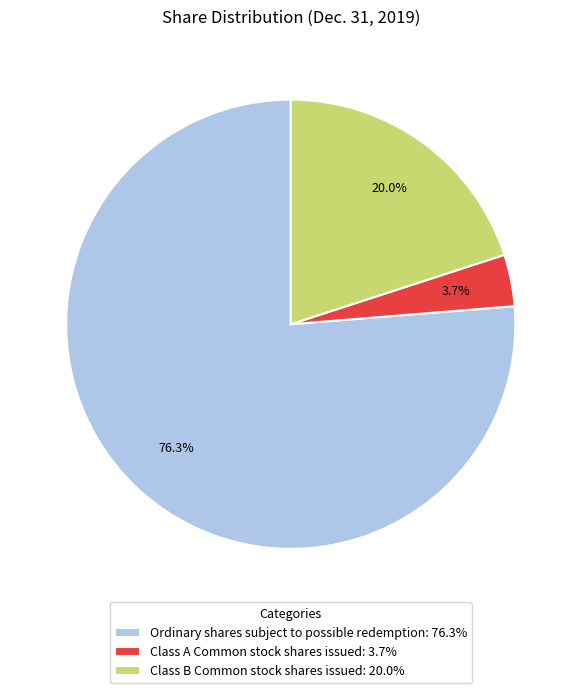

How many slices are in this pie chart?

3